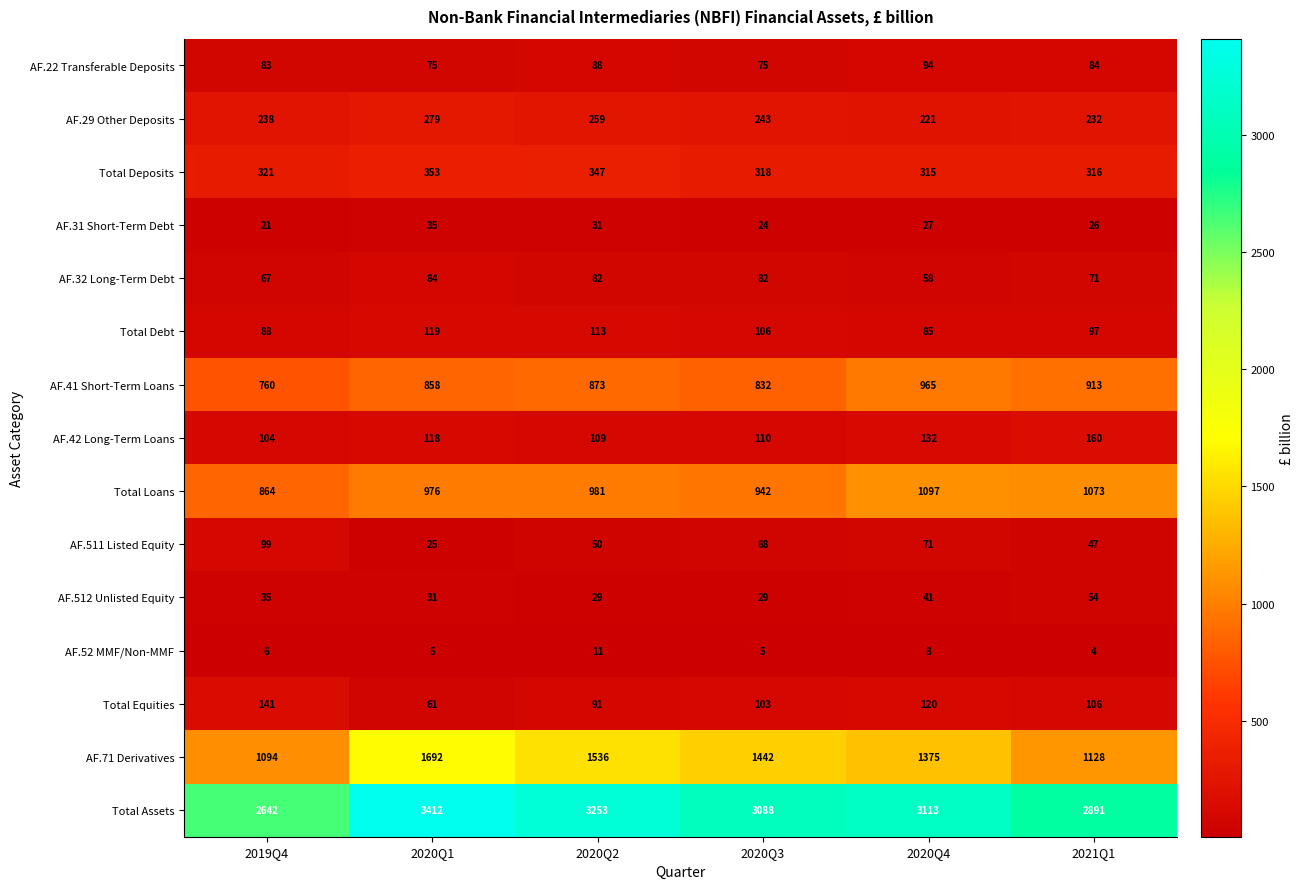

List the series in order of their peak value, lowest first.

AF.52 MMF/Non-MMF, AF.31 Short-Term Debt, AF.512 Unlisted Equity, AF.32 Long-Term Debt, AF.22 Transferable Deposits, AF.511 Listed Equity, Total Debt, Total Equities, AF.42 Long-Term Loans, AF.29 Other Deposits, Total Deposits, AF.41 Short-Term Loans, Total Loans, AF.71 Derivatives, Total Assets